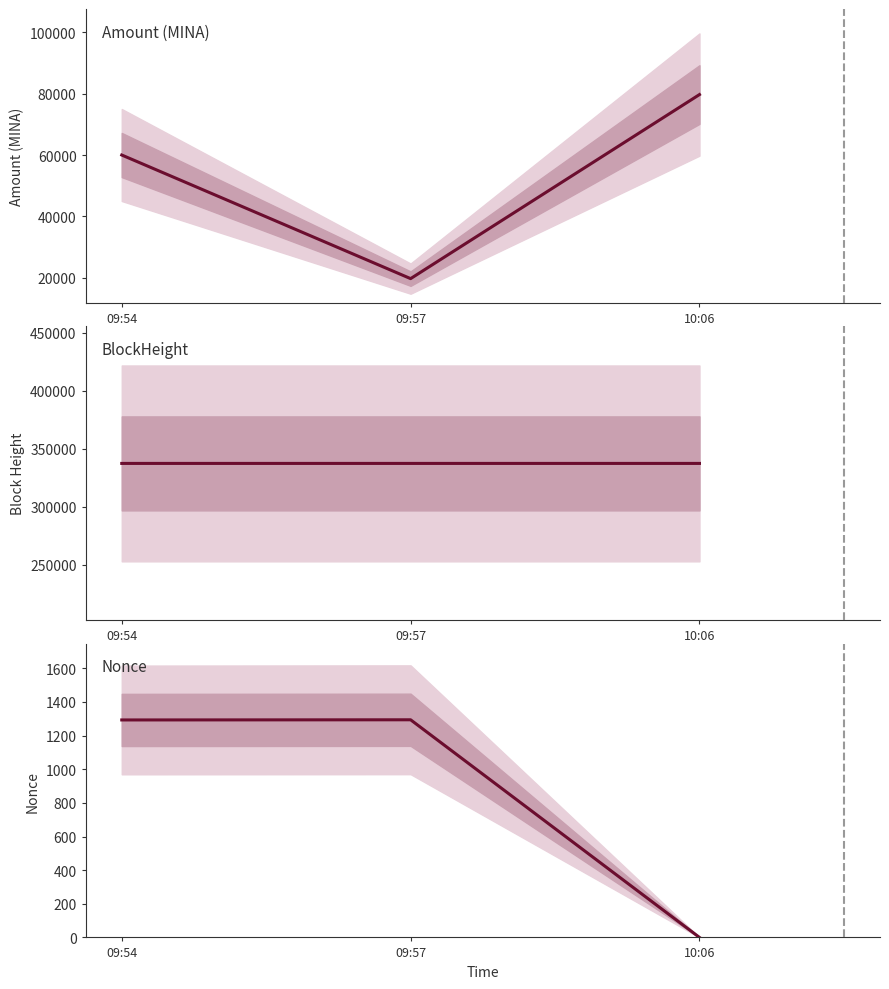

What is the difference between the Nonce values at 09:54 and 09:57?

1.0